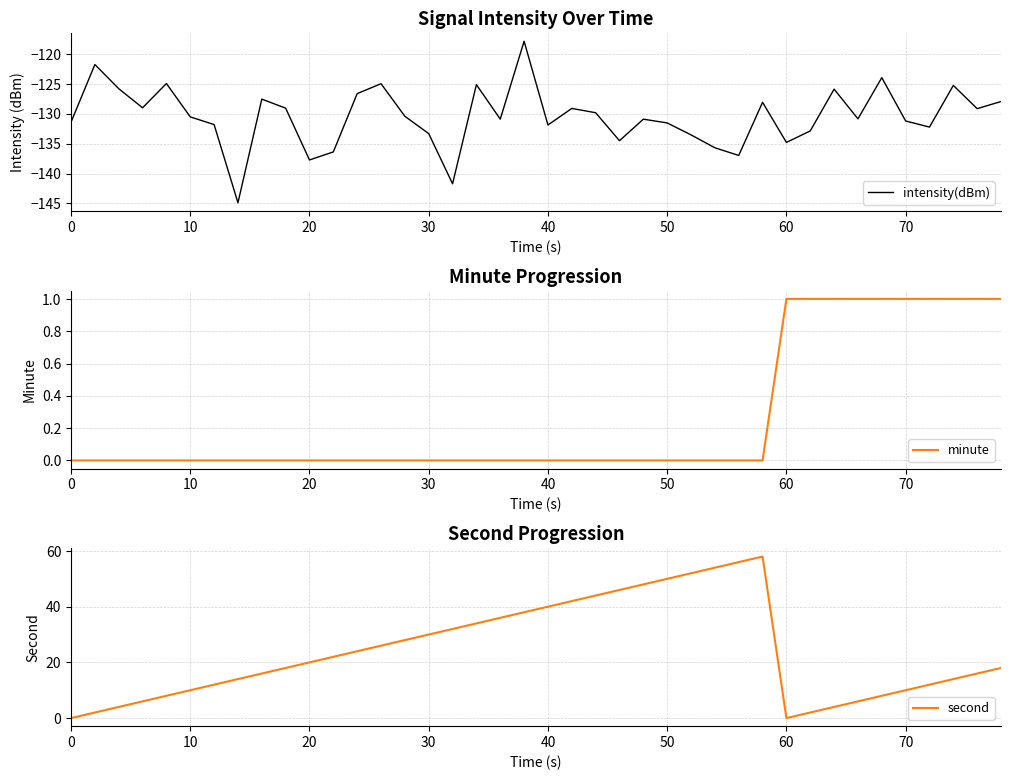

What is the highest value of the intensity(dBm) series?

-117.9